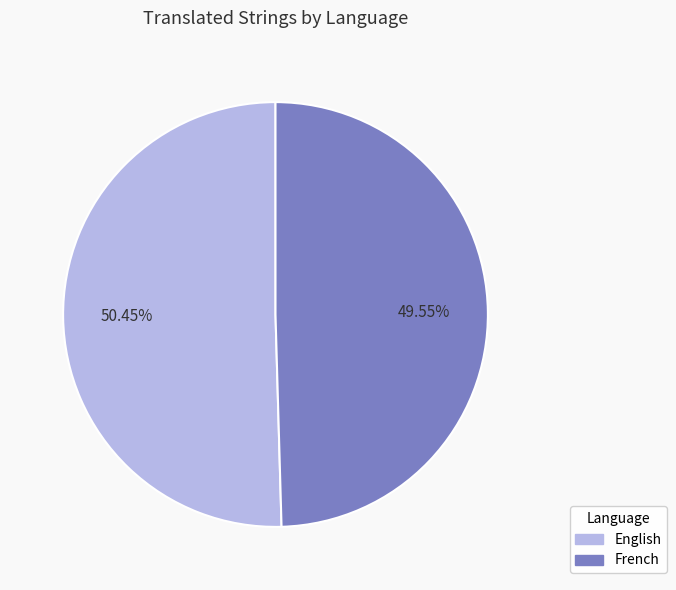

To the nearest percent, what portion does English represent?

50%